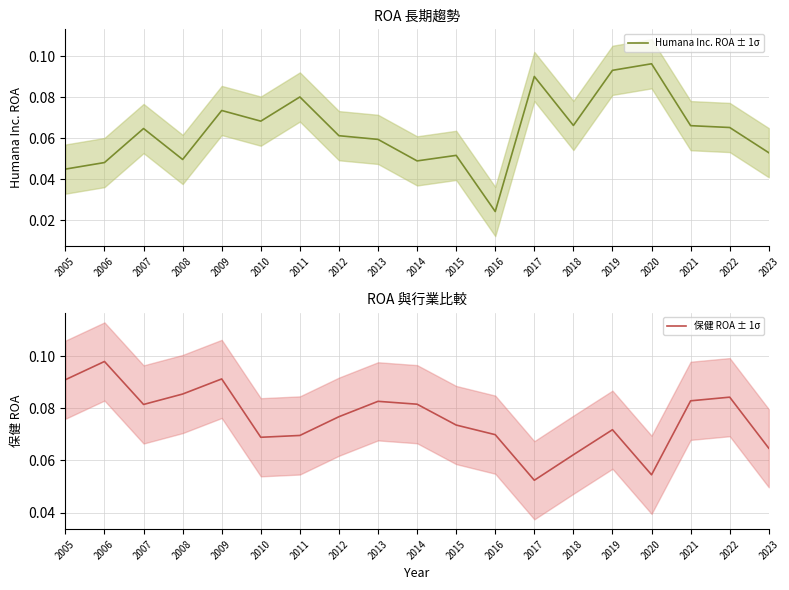

What is the value of the 保健 ROA ± 1σ point at the 13th from the left?

0.1